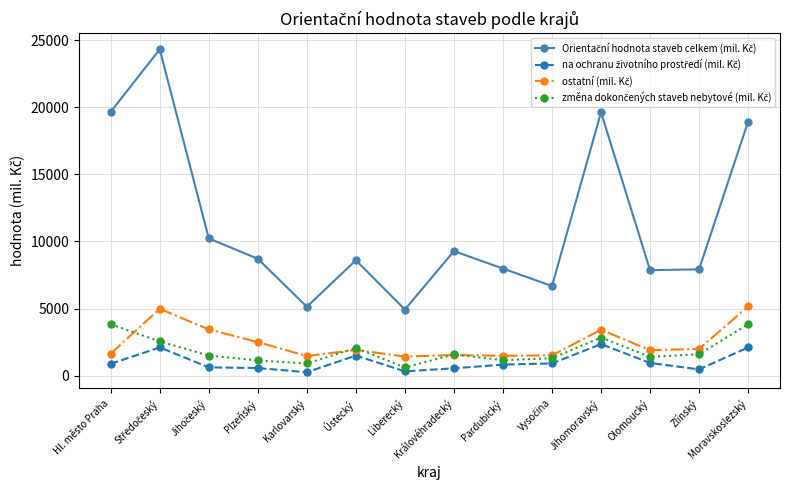

What is the label of the 13th point from the left?

Zlínský